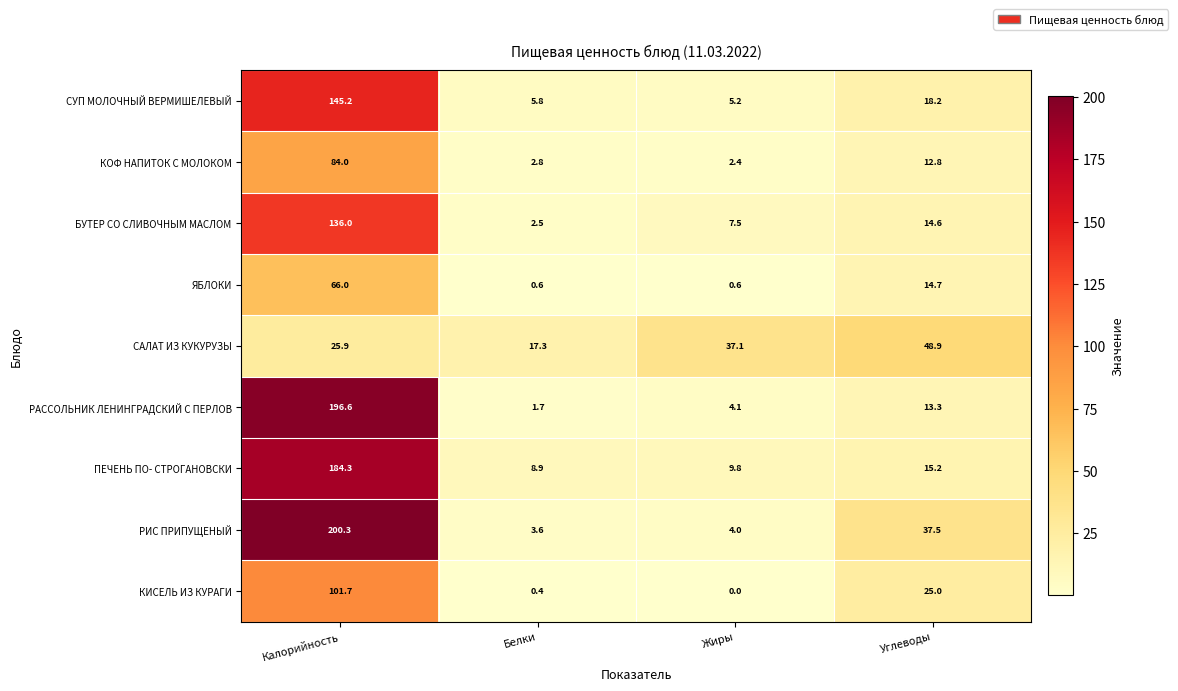

What is the spread (max minus min) of values at Белки?

16.9